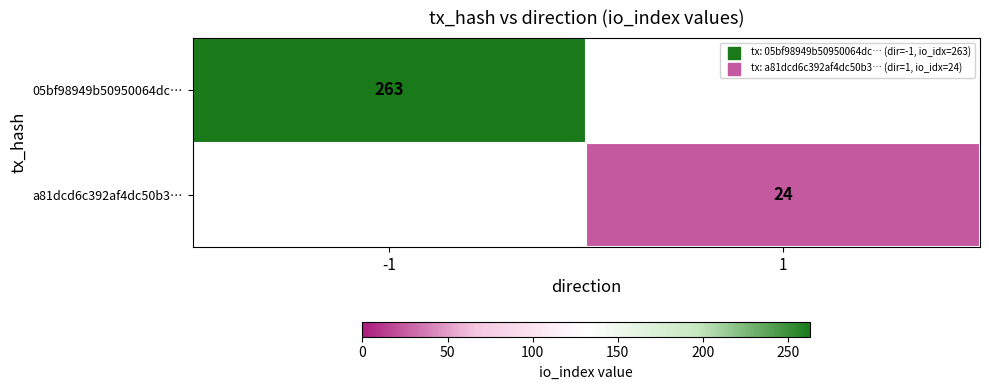

How many categories are shown in the chart?

2